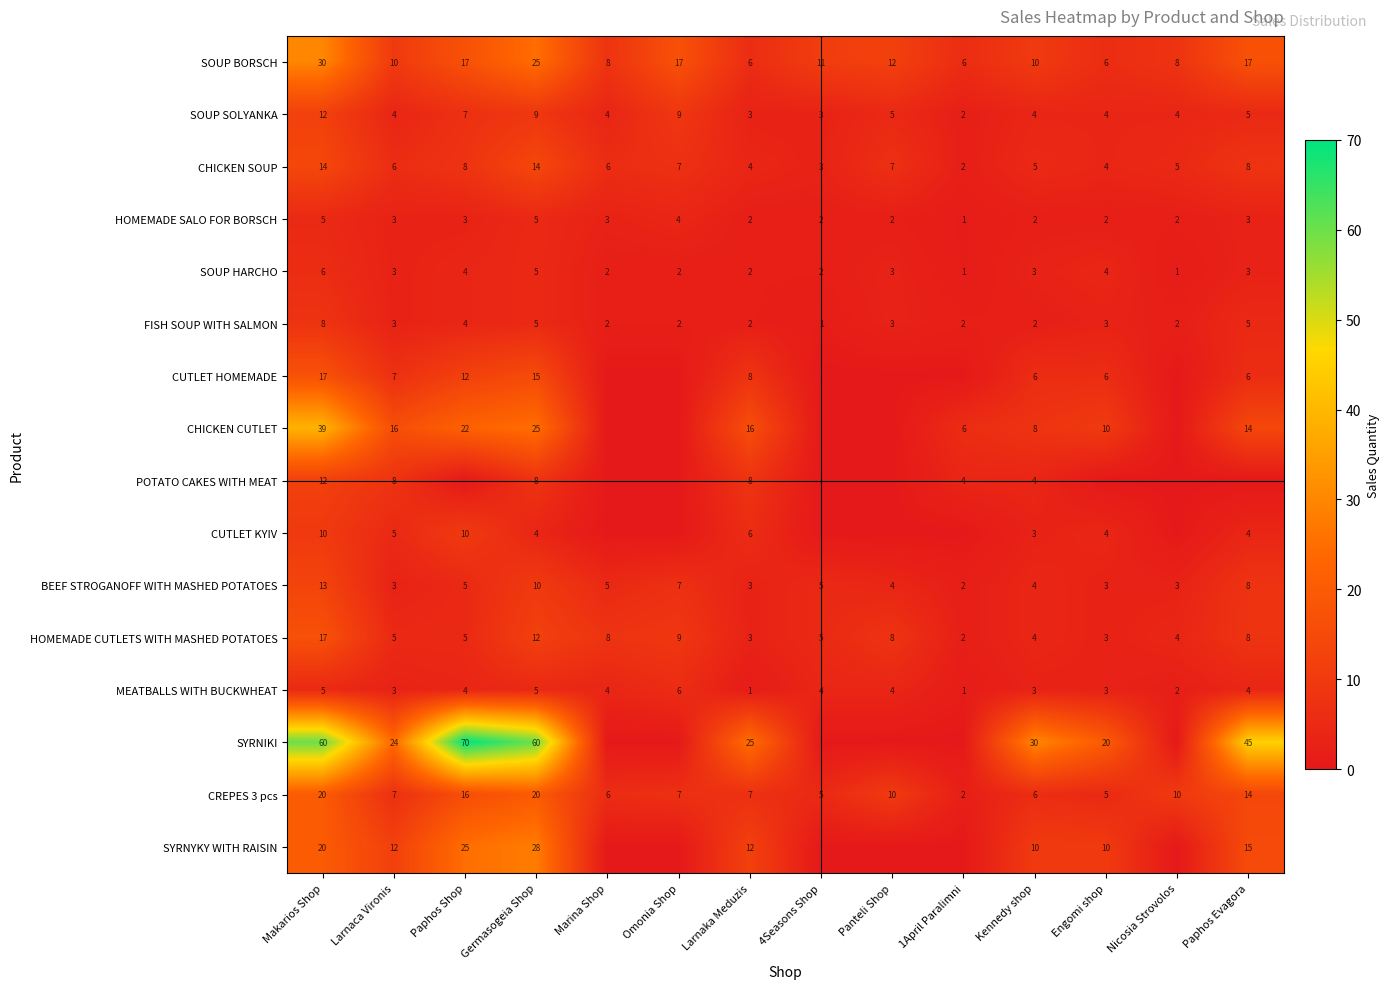

Is it true that SYRNIKI equals 30 at Kennedy shop?

True